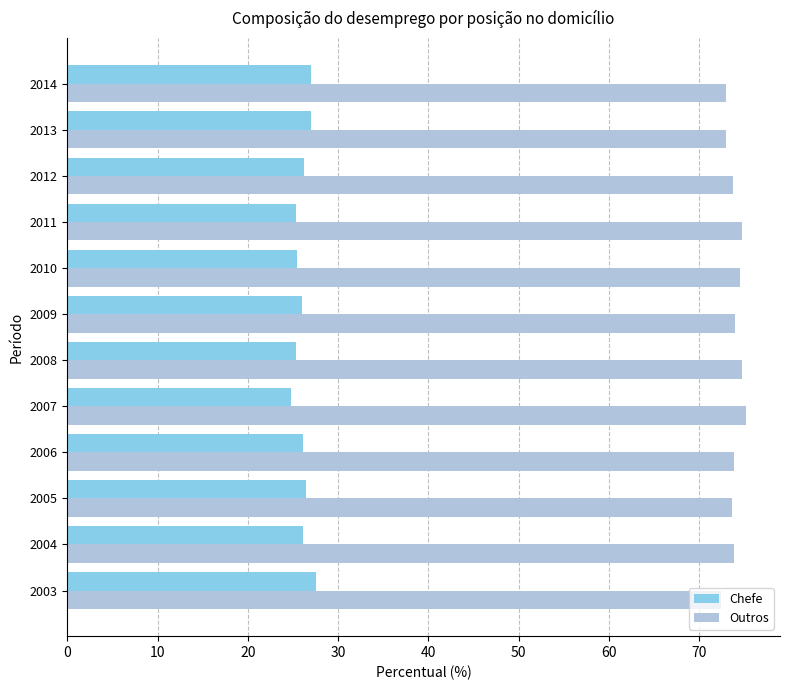

What is the greatest value displayed?

75.2